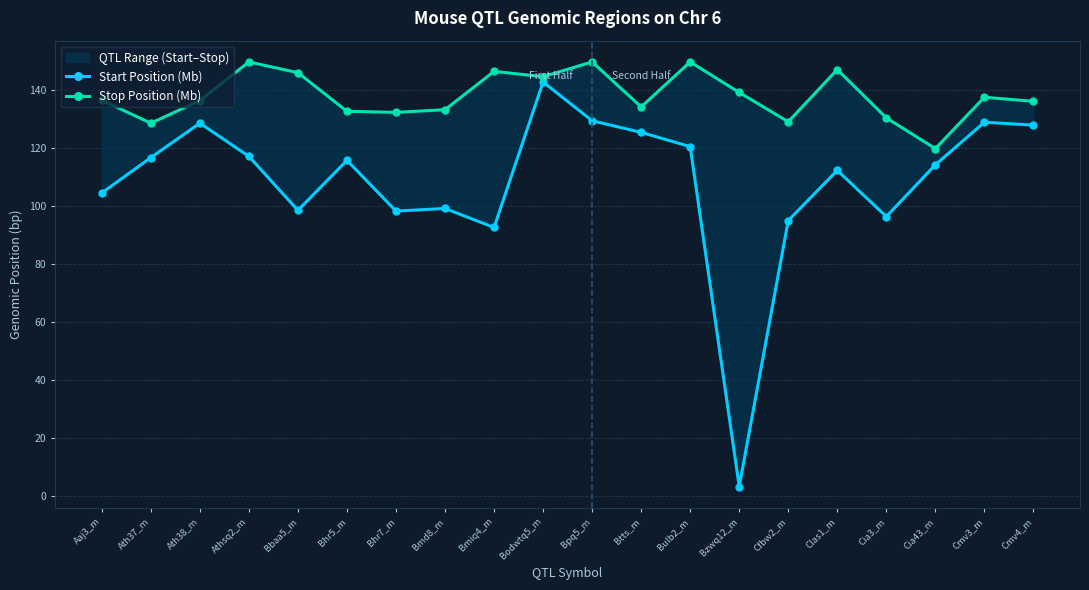

True or false: Start Position (Mb) and Stop Position (Mb) cross at least once.

False